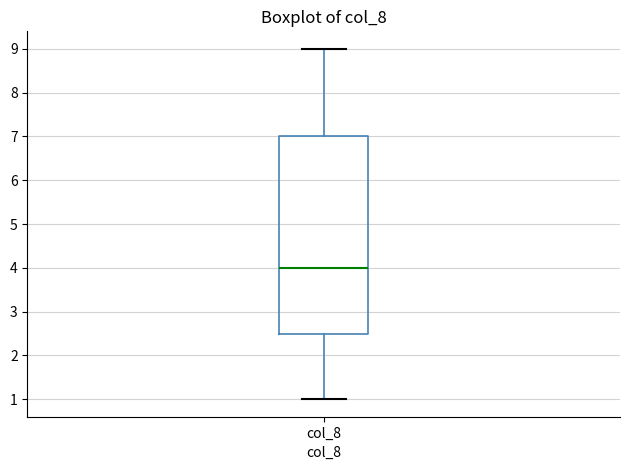

Where does the lower whisker of the box for col_8 end on the y-axis? The values are not printed on the chart, so give them approximately, as read against the axis.

1.0